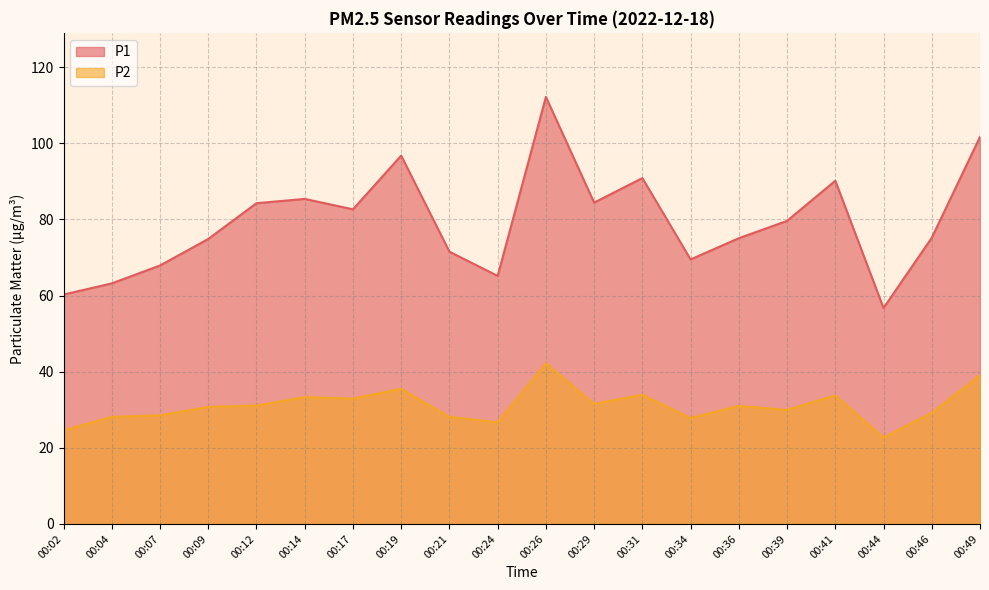

True or false: P1 and P2 intersect in this chart.

False